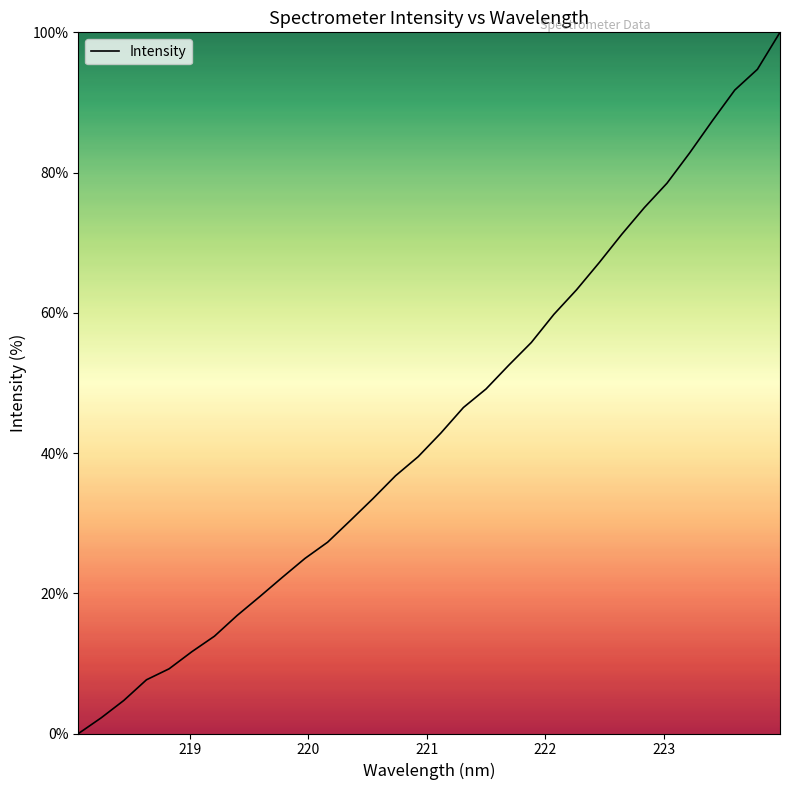

How many values exceed 42?

16